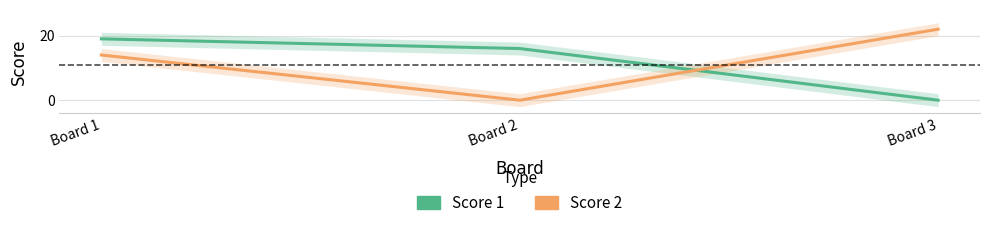

How many lines are shown in the chart?

2